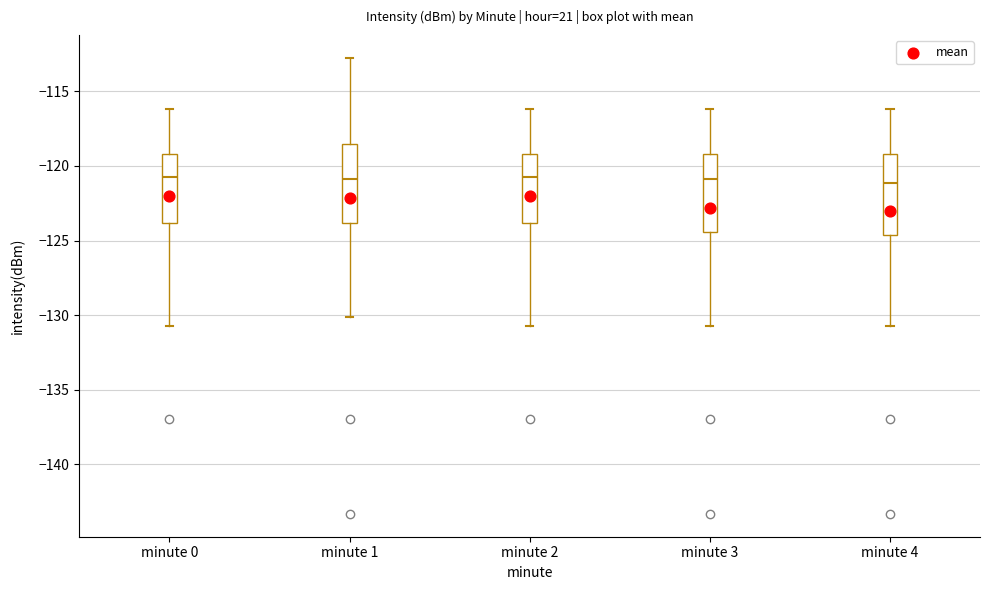

Reading left to right, transcribe this box plot: for each box, give where its median line is, the range the box spans, and where its two whiskers end, as read against the y-axis. The values are not printed on the chart, so give them approximately, as read against the axis.

minute 0: median -121.0, box -124.0 to -119.0, whiskers -130.5 to -116.0
minute 1: median -121.0, box -124.0 to -118.5, whiskers -130.0 to -113.0
minute 2: median -121.0, box -124.0 to -119.0, whiskers -130.5 to -116.0
minute 3: median -121.0, box -124.5 to -119.0, whiskers -130.5 to -116.0
minute 4: median -121.0, box -124.5 to -119.0, whiskers -130.5 to -116.0